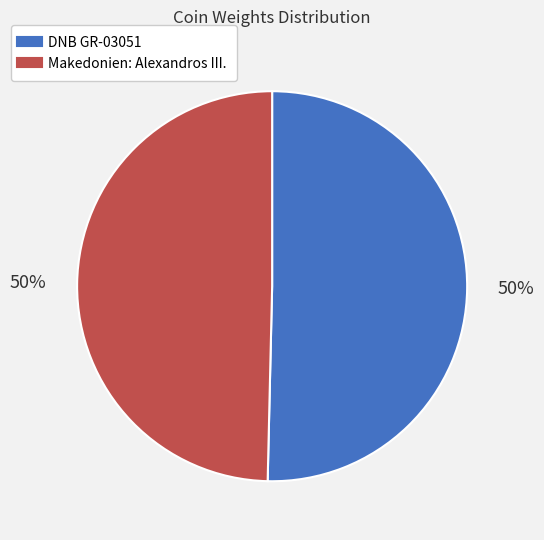

To the nearest percent, what is the average slice percentage?

50%